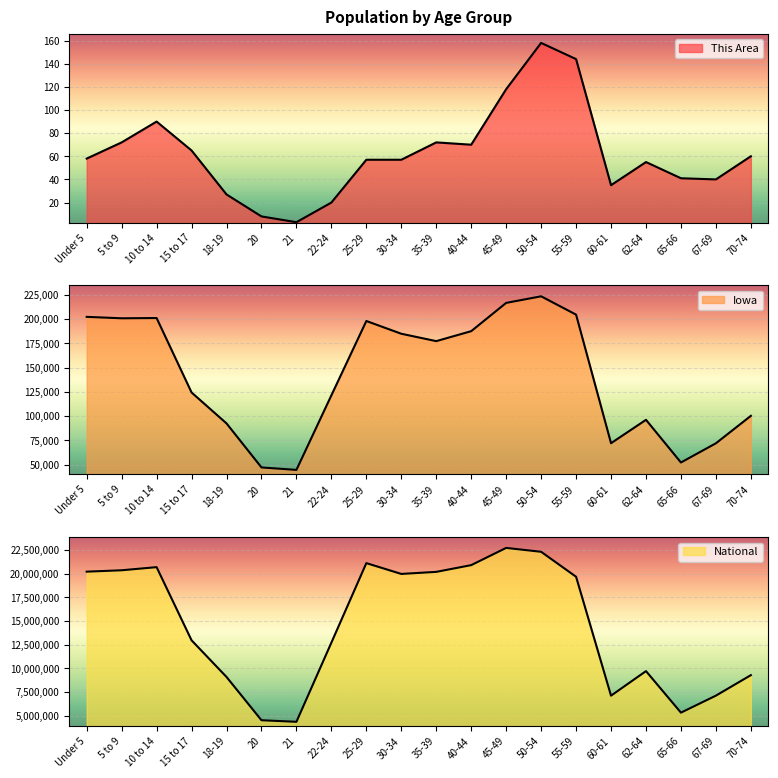

What is the total value across all series at 21?

4398992